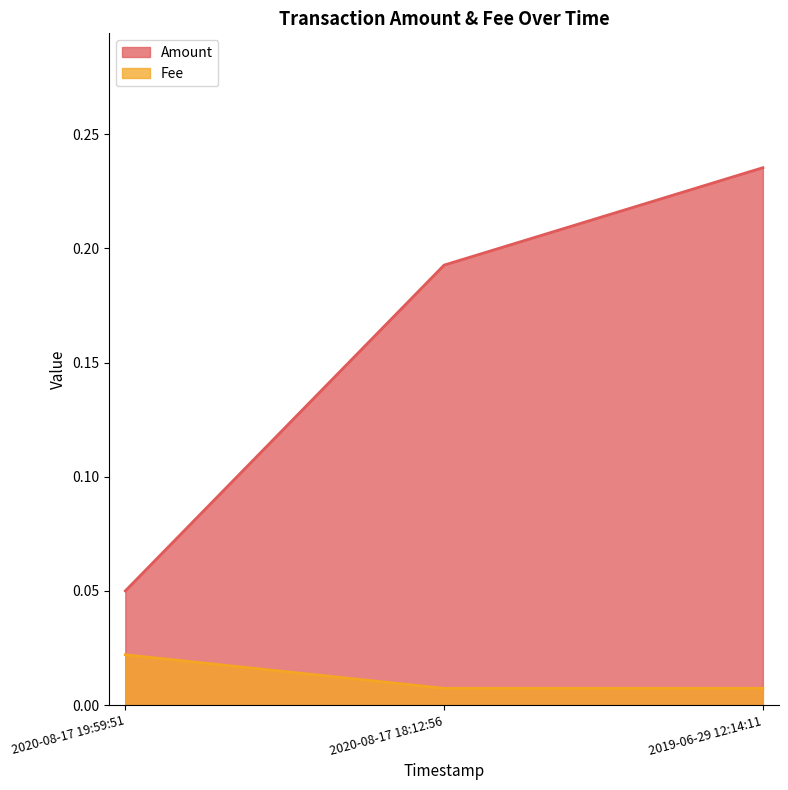

Reading right to left, extract all data points from this chart.

Amount: 2020-08-17 19:59:51=0.1	2020-08-17 18:12:56=0.2	2019-06-29 12:14:11=0.2
Fee: 2020-08-17 19:59:51=0.0	2020-08-17 18:12:56=0.0	2019-06-29 12:14:11=0.0